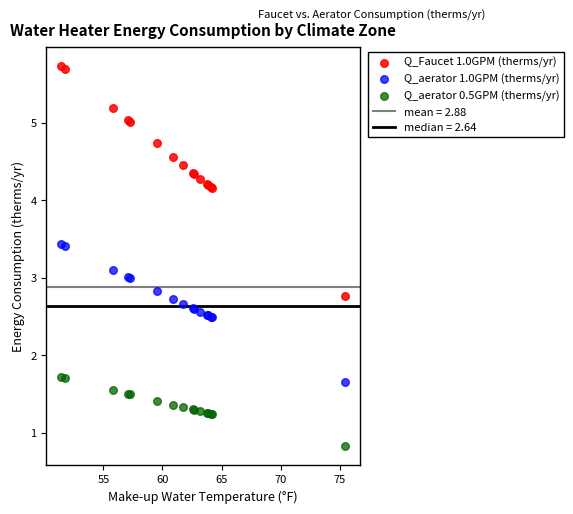

Which series reaches the minimum Y coordinate?

Q_aerator 0.5GPM (therms/yr)